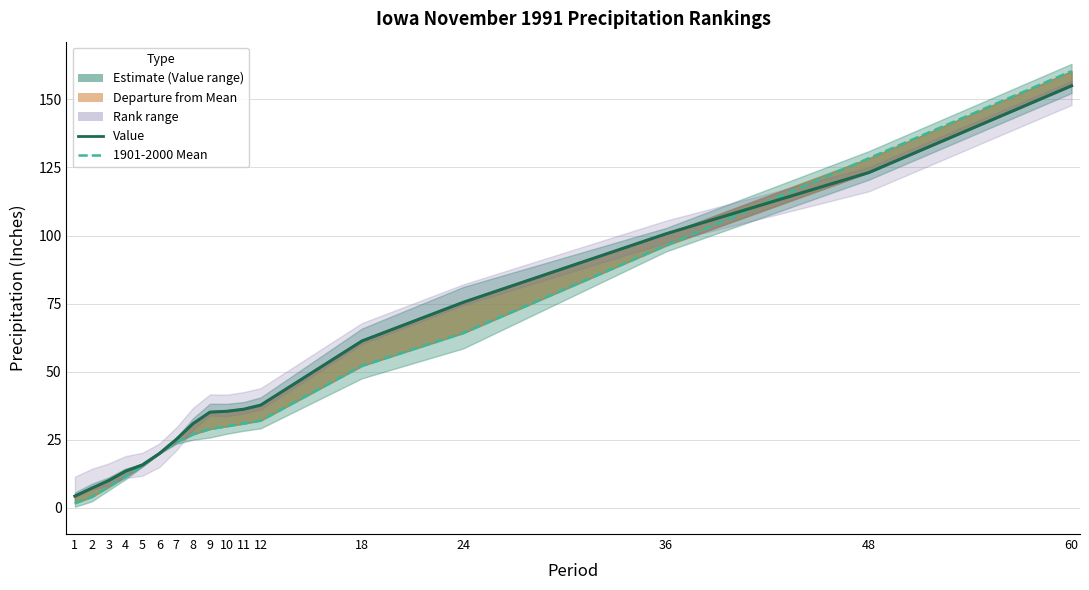

What is the sum of the 1901-2000 Mean values at 8 and 12?

59.1